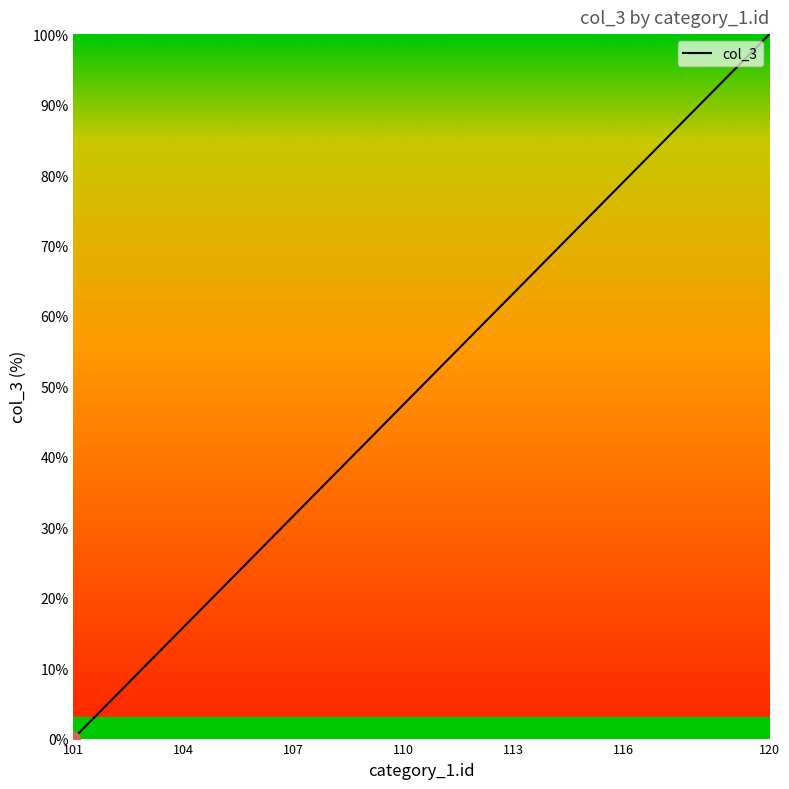

How many lines are shown in the chart?

1